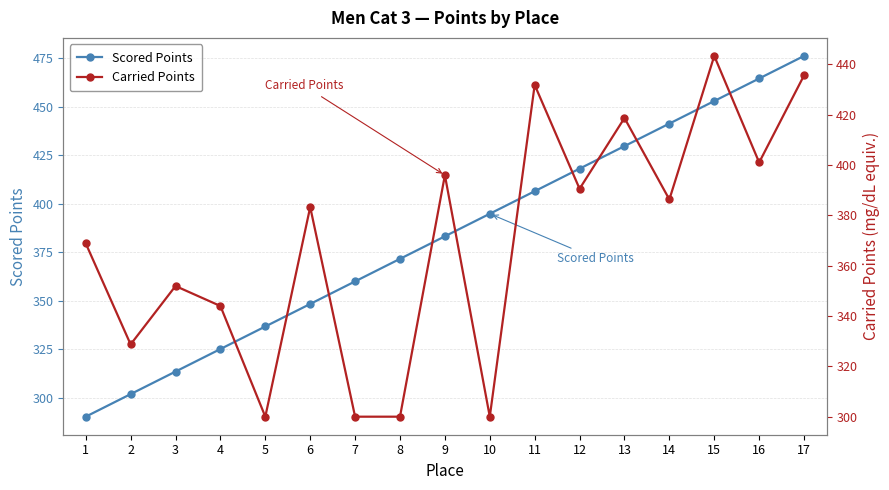

What is the maximum value shown in the chart?

476.2